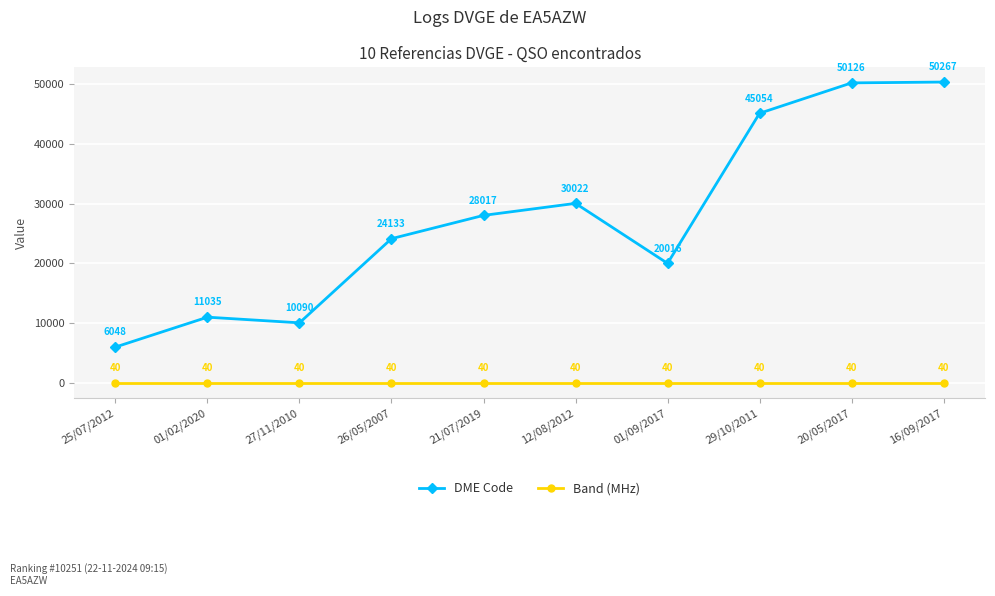

True or false: DME Code has more than 0 interior local peaks.

True